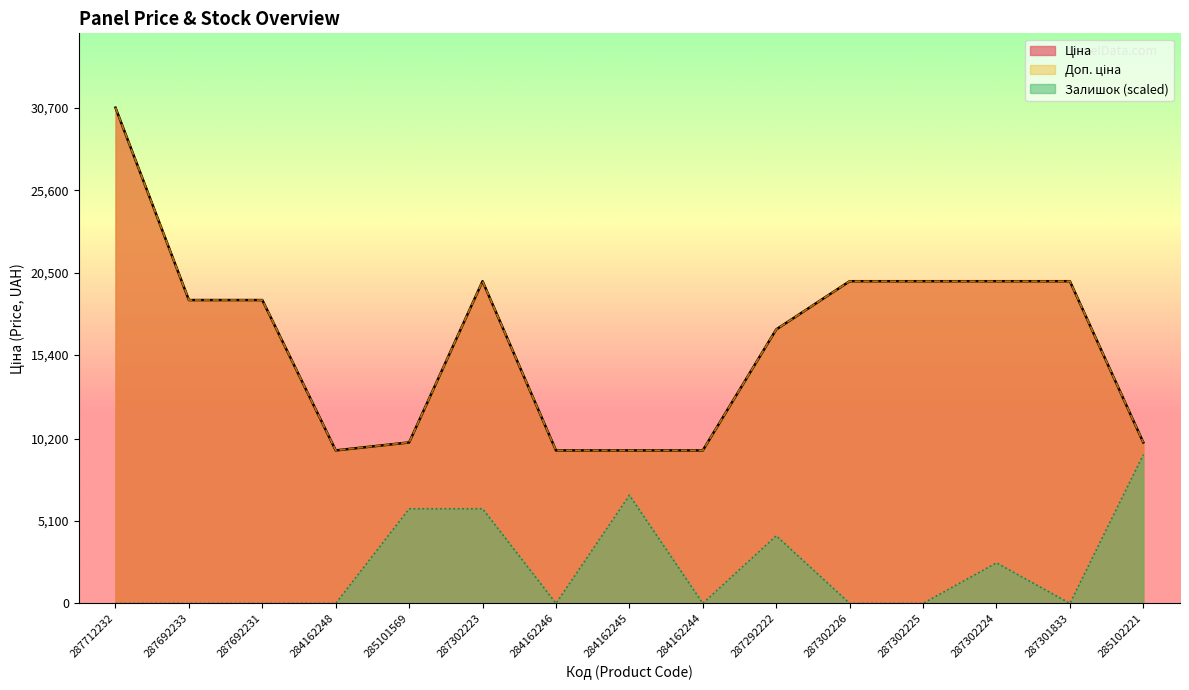

How many values in the Доп. ціна series exceed 18796?

8